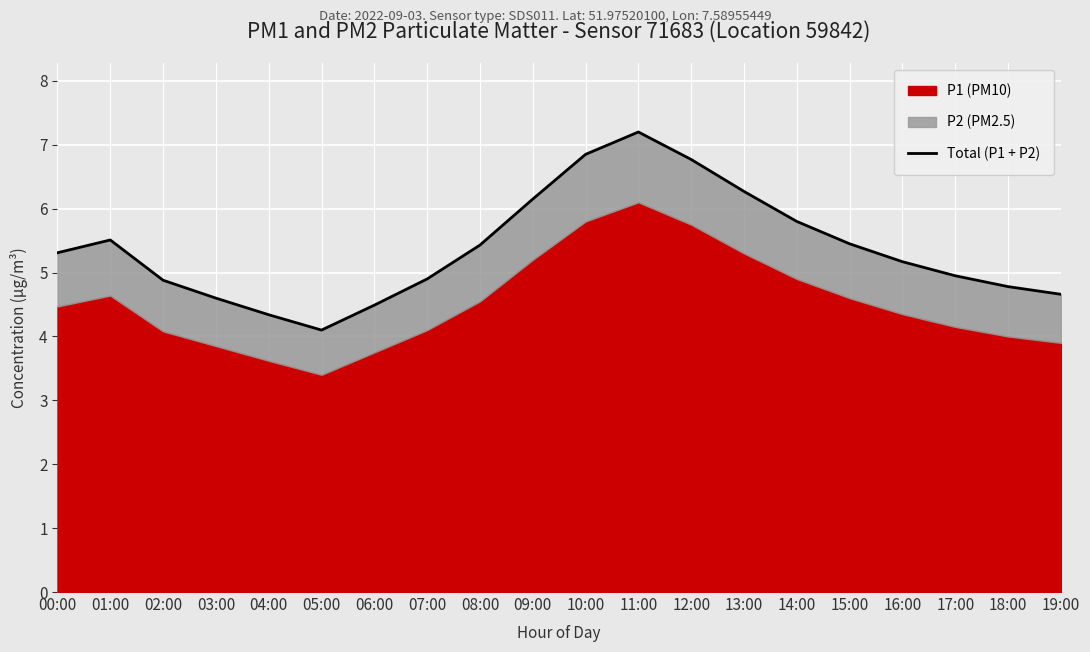

Which label corresponds to the largest value in the chart?

11:00